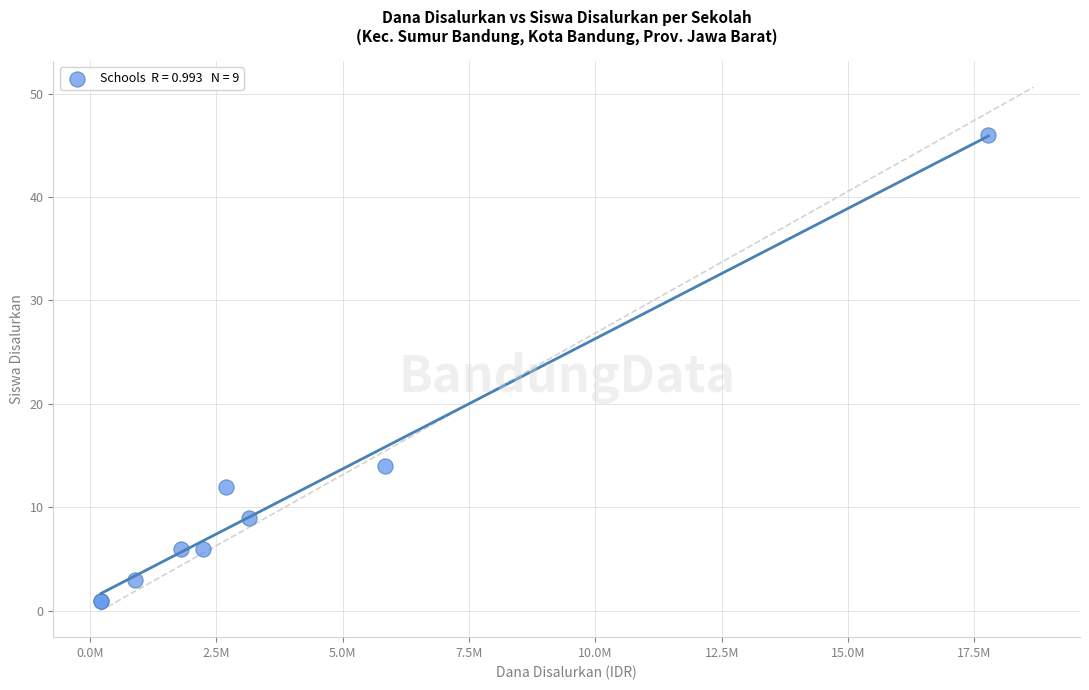

What Y value in the scatter plot is closest to 23?

14